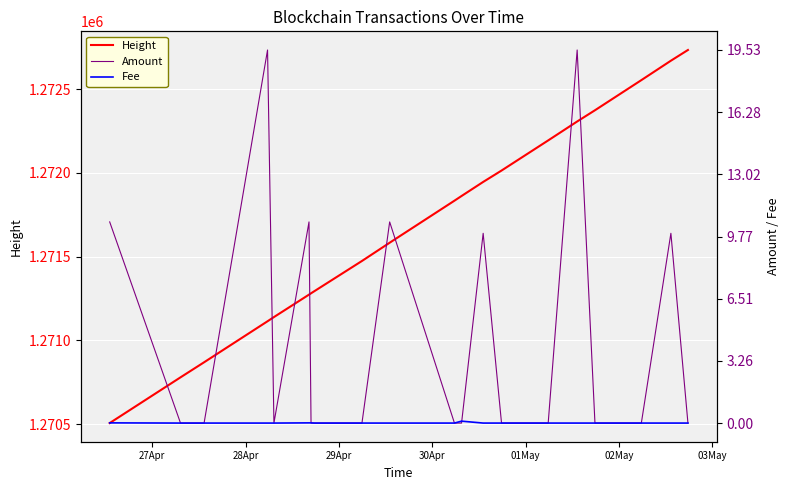

How many data points in Height are less than 1271834?

10